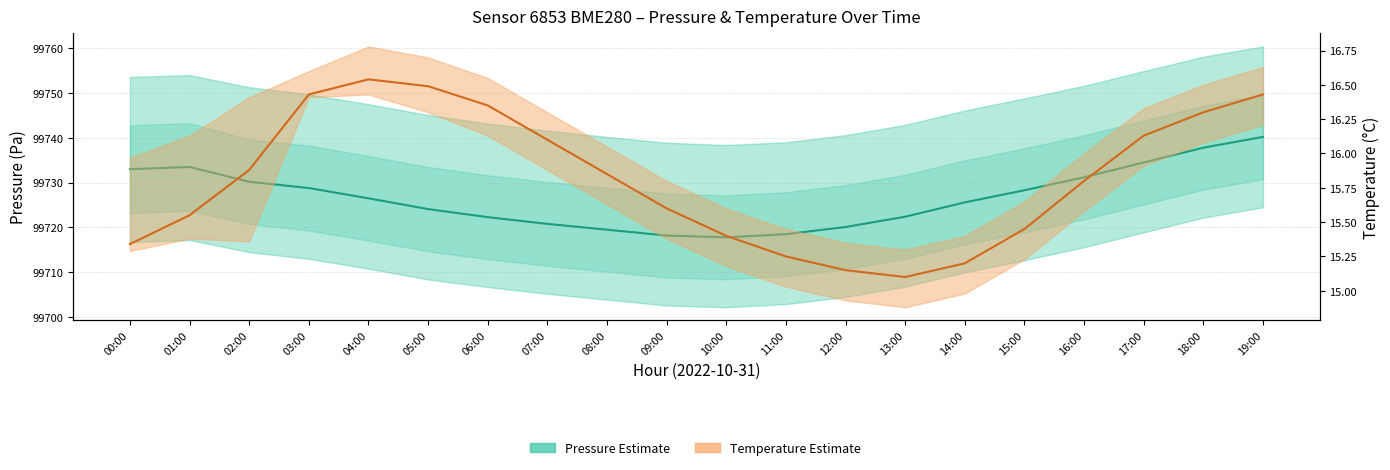

Read the Pressure Estimate value at 17:00.

99734.5